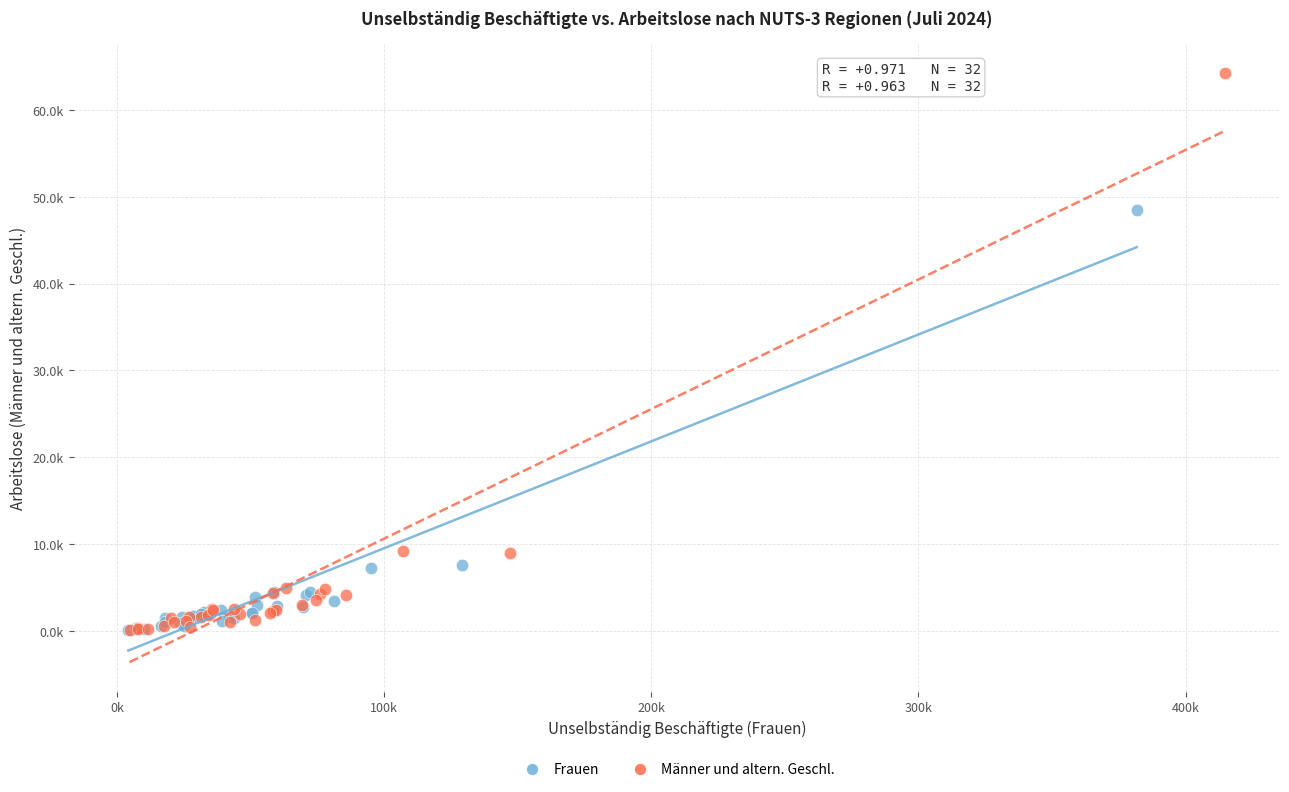

Which series has the largest Y range (max minus min)?

Männer und altern. Geschl.